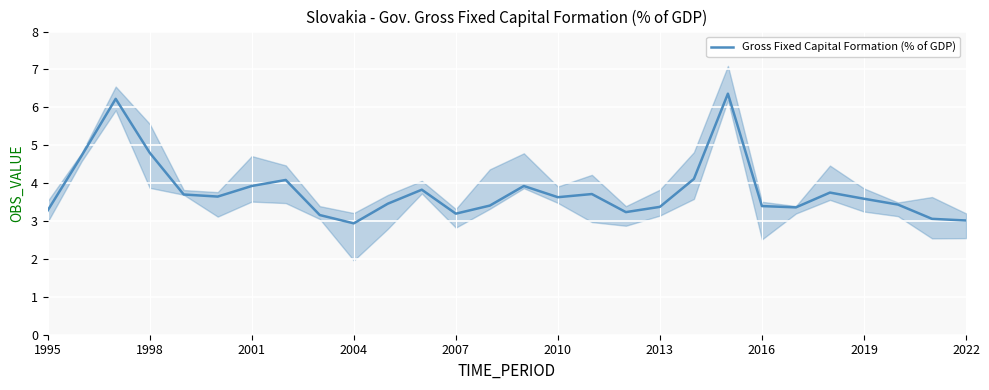

What is the sum of all values?

106.3